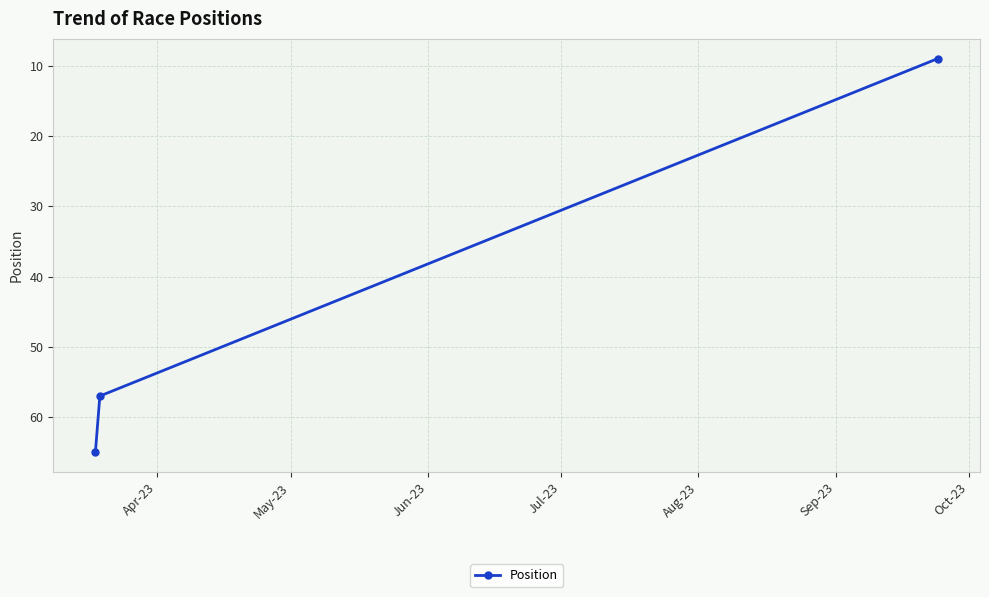

What is the value of the 2nd point from the left?

57